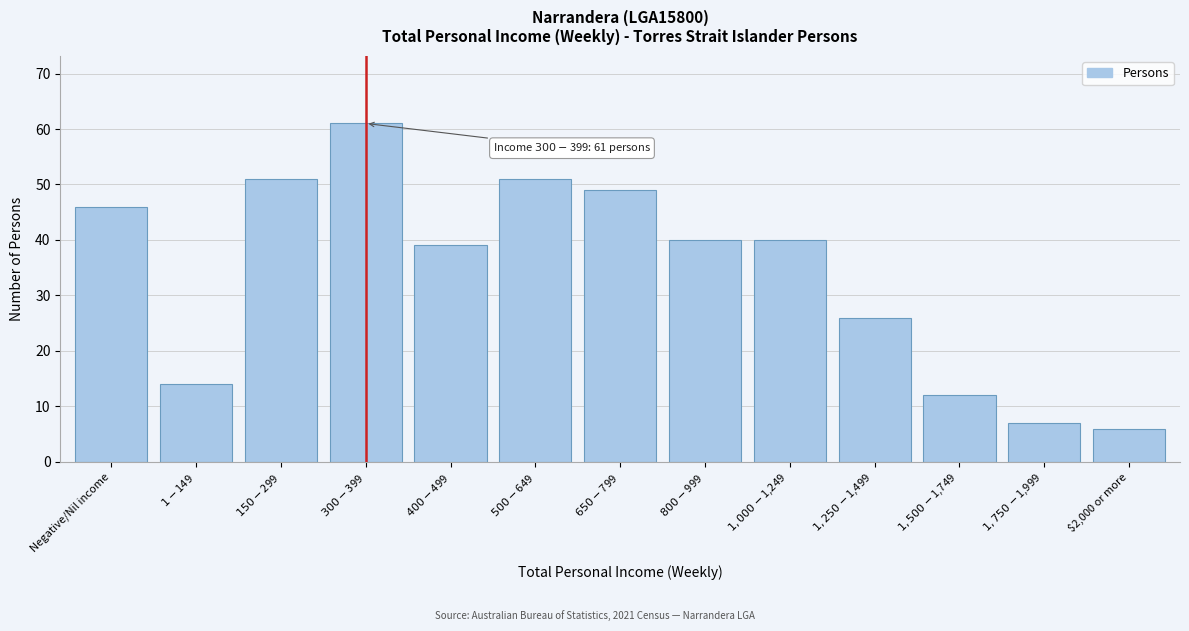

Reading right to left, list all the values displayed in this chart.

6	7	12	26	40	40	49	51	39	61	51	14	46